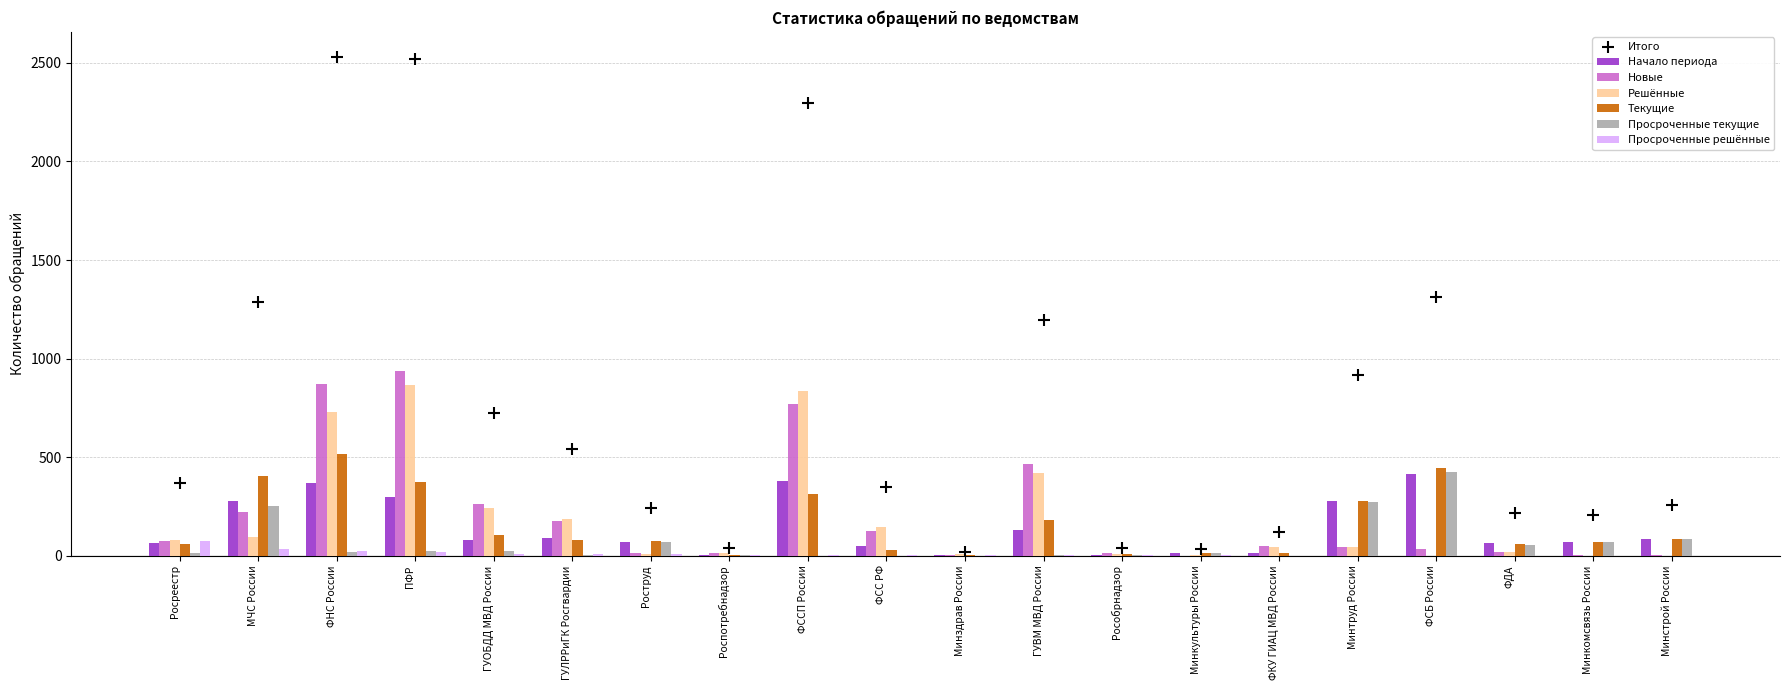

Is the value of Просроченные решённые at Минкомсвязь России greater than the value of Решённые at ГУЛРРиГК Росгвардии?

No